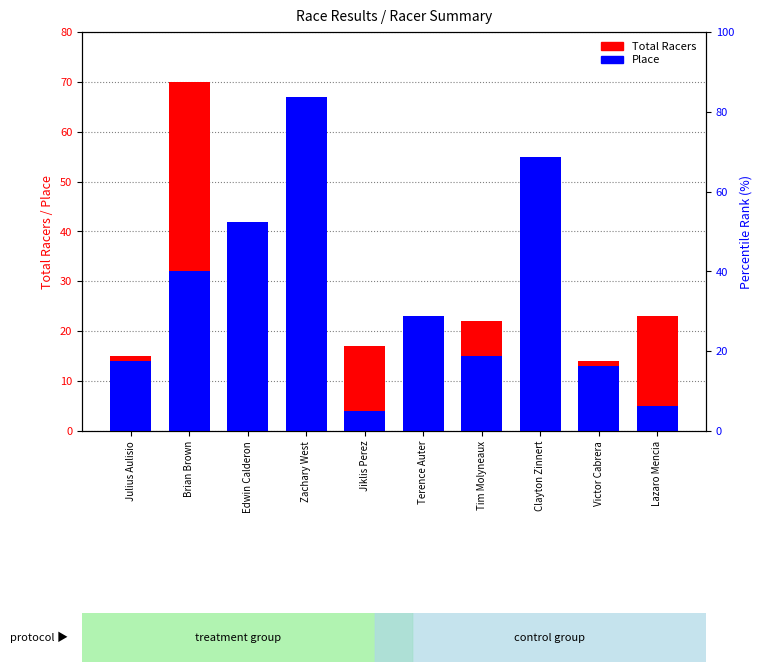

Rank the series at Zachary West from highest to lowest value.

Place, Total Racers